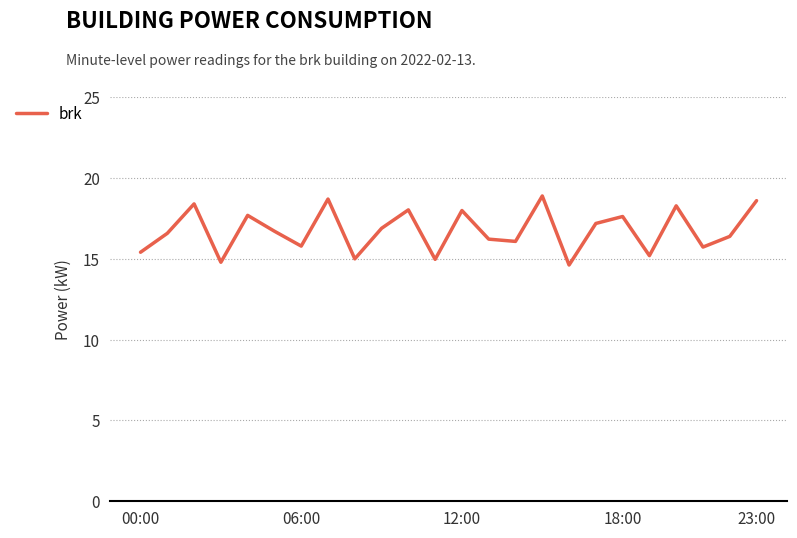

What is the greatest value displayed?

18.9